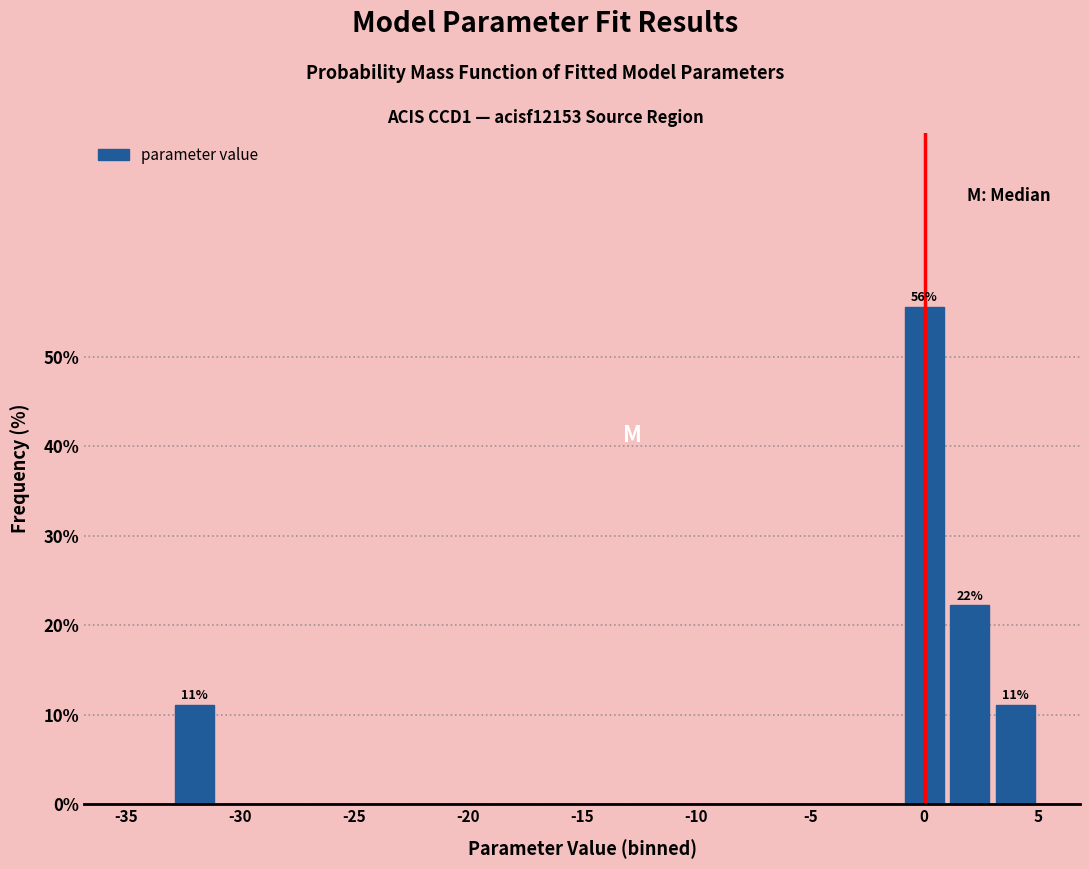

Over which range of the x-axis is the bar tallest?

-1 to 1